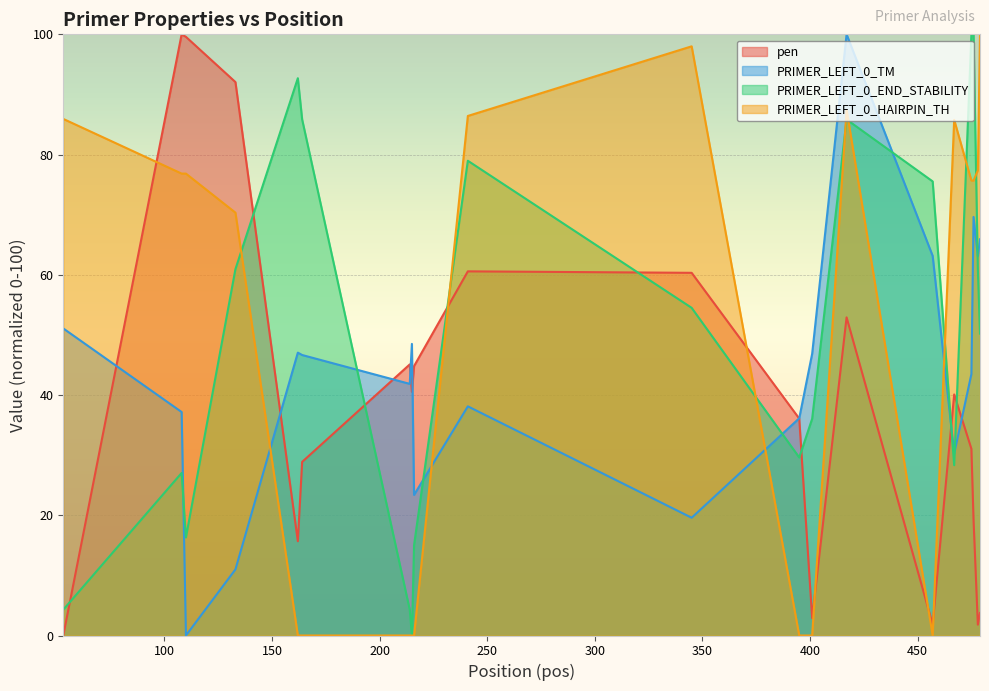

Which category has the lowest value across all series?

53